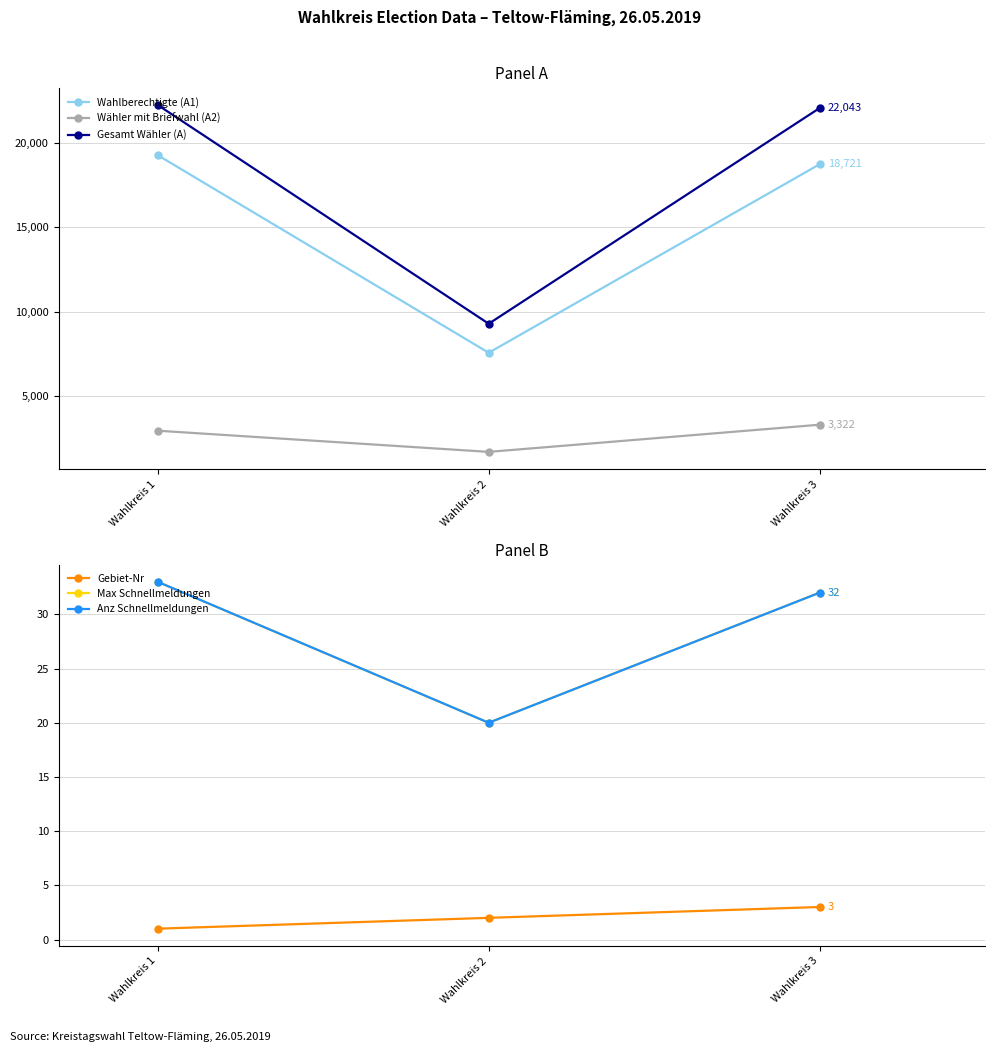

Is the value of Wahlberechtigte (A1) at Wahlkreis 2 greater than the value of Max Schnellmeldungen at Wahlkreis 3?

Yes